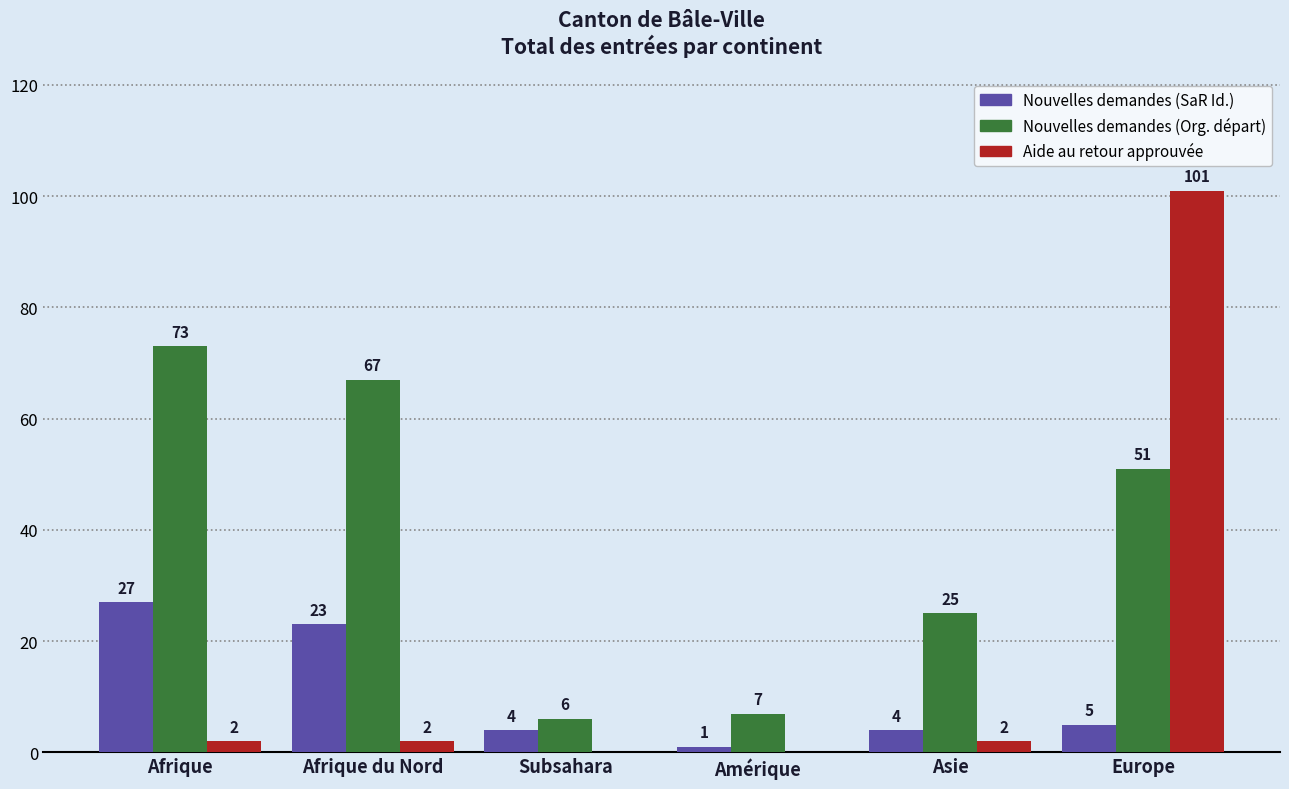

The value of Nouvelles demandes (Org. départ) at Europe is 22. True or false?

False